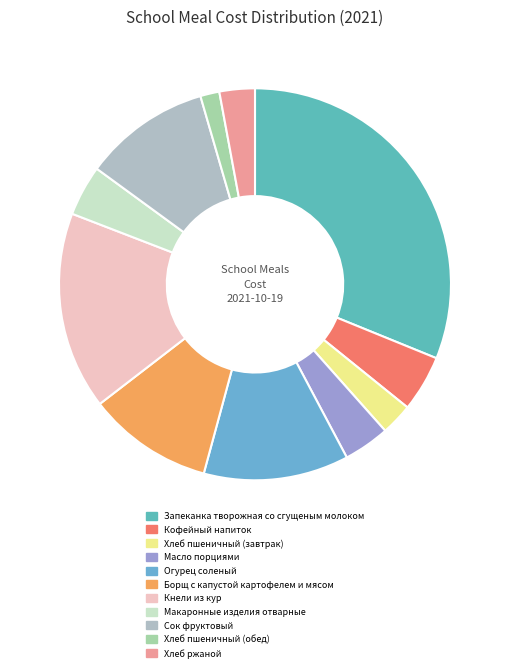

Which slice is the largest?

Запеканка творожная со сгущеным молоком